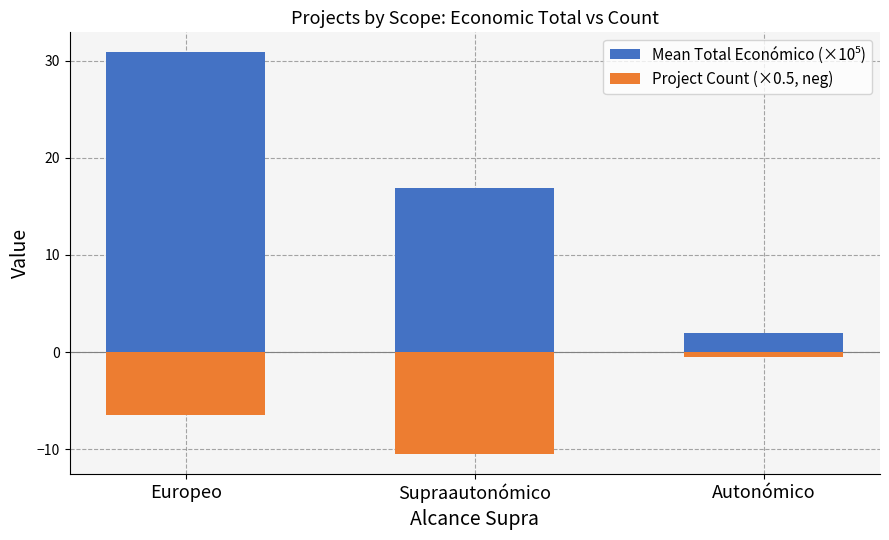

What is the sum of the Mean Total Económico (×10⁵) values at Supraautonómico and Autonómico?

18.9